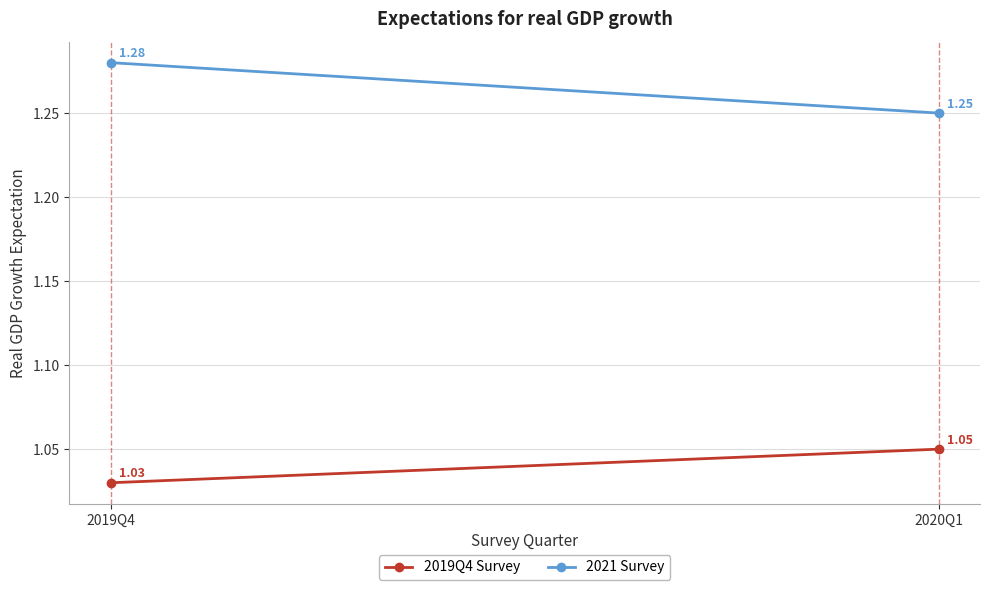

Which series has the largest range (max minus min)?

2021 Survey